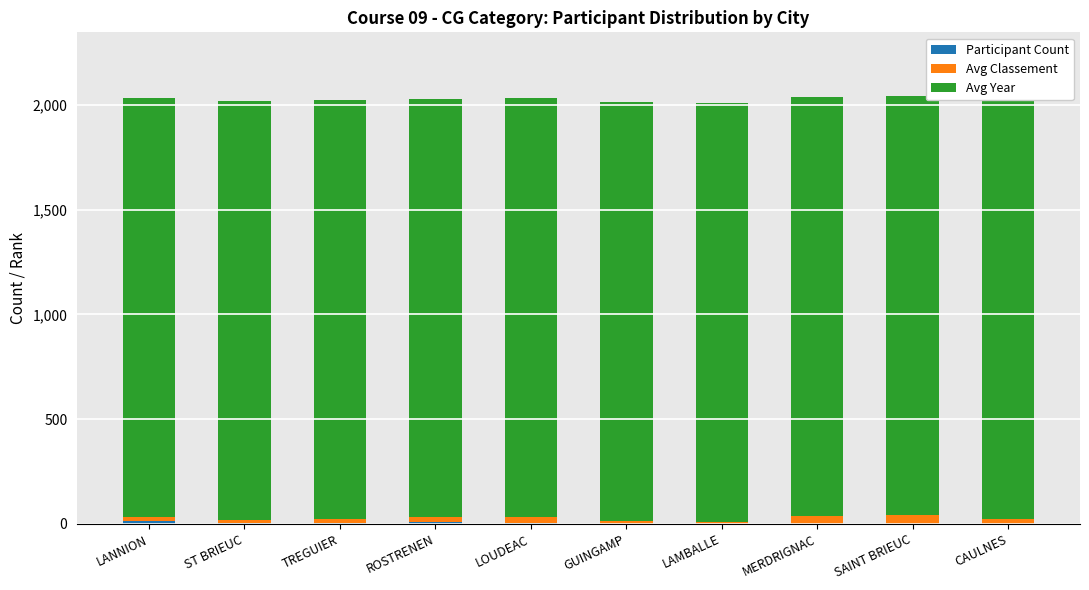

How many data points does each series have?

10